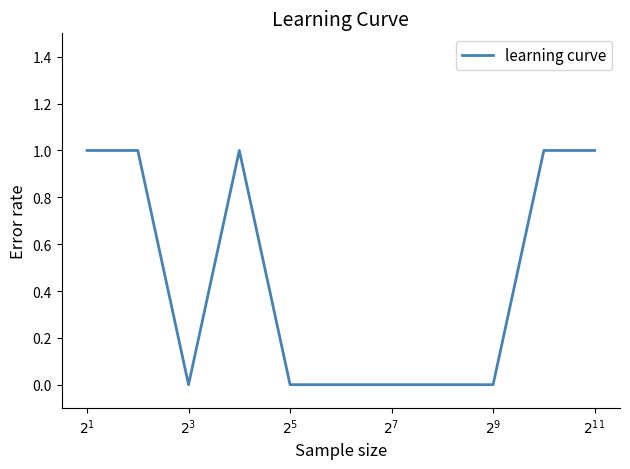

How many values are between 0 and 1?

11